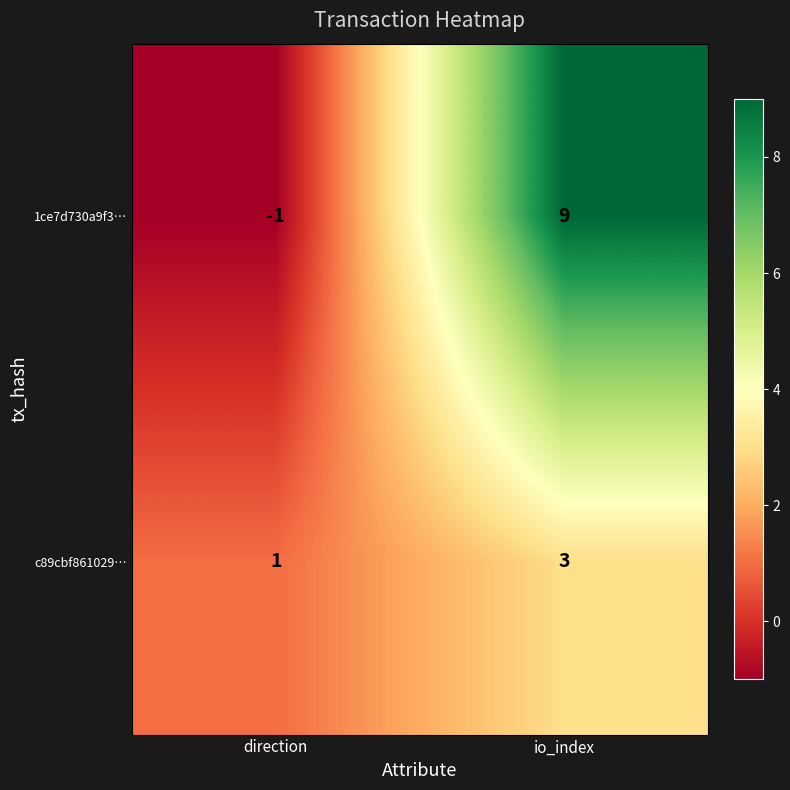

How many series are shown in this chart?

2